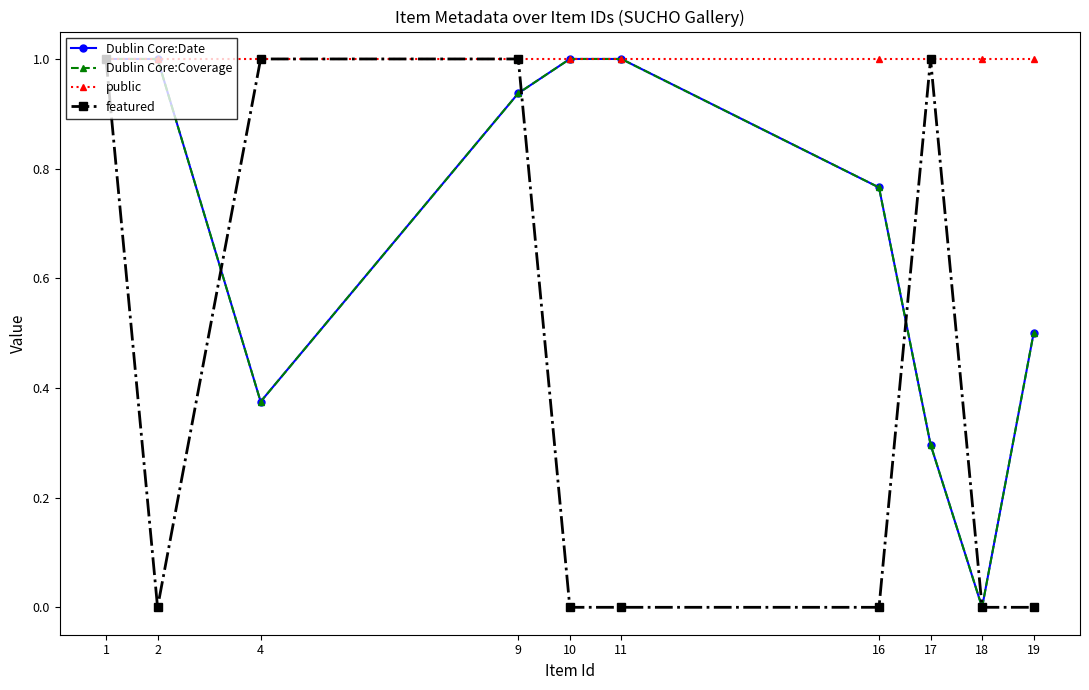

Does the chart have visible grid lines?

No